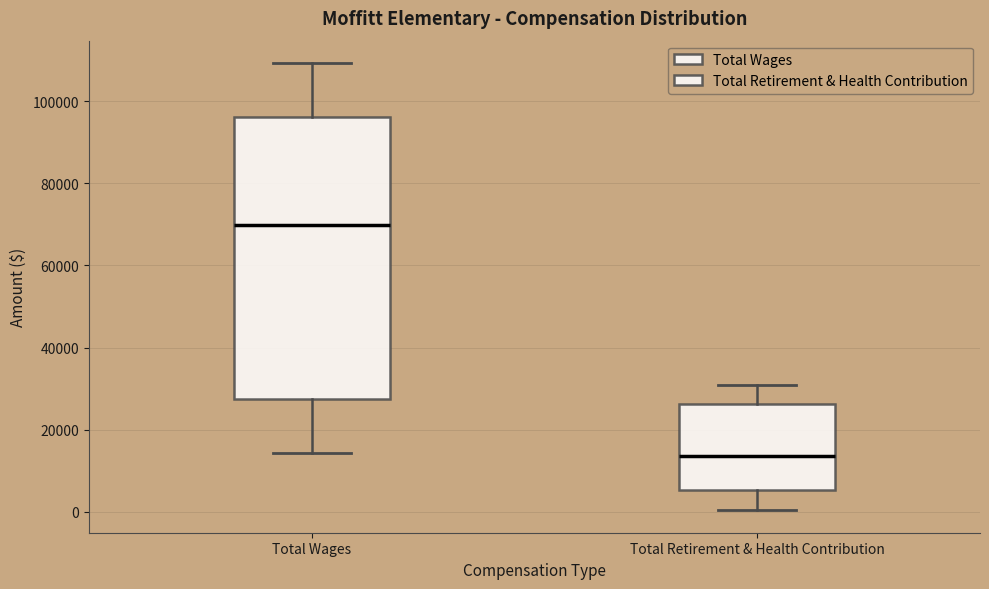

Reading left to right, transcribe this box plot: for each box, give where its median line is, the range the box spans, and where its two whiskers end, as read against the y-axis. The values are not printed on the chart, so give them approximately, as read against the axis.

Total Wages: median 70000, box 28000 to 96000, whiskers 14000 to 110000
Total Retirement & Health Contribution: median 14000, box 6000 to 26000, whiskers 0 to 30000